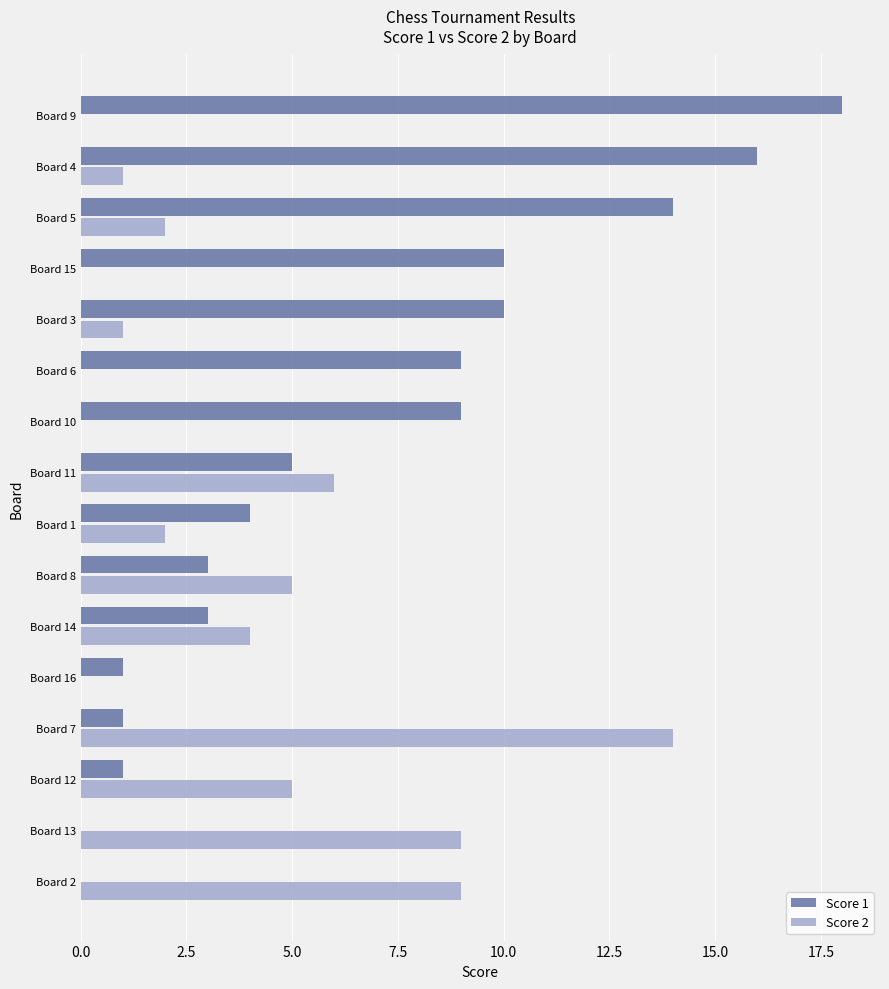

Which series has the largest total across all categories?

Score 1